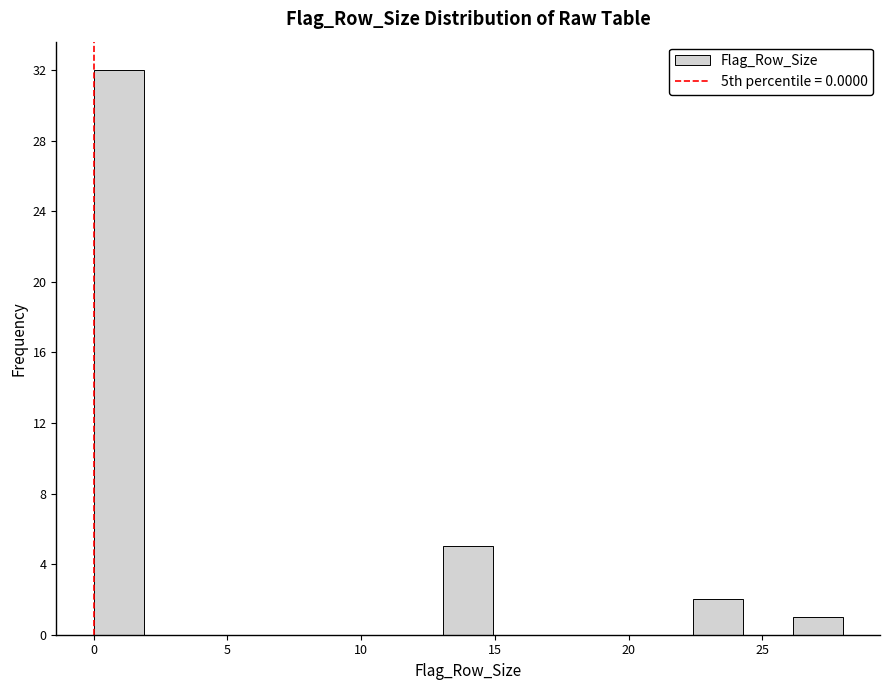

Read against the x-axis, roughly where is the centre of the tallest bar?

1.0